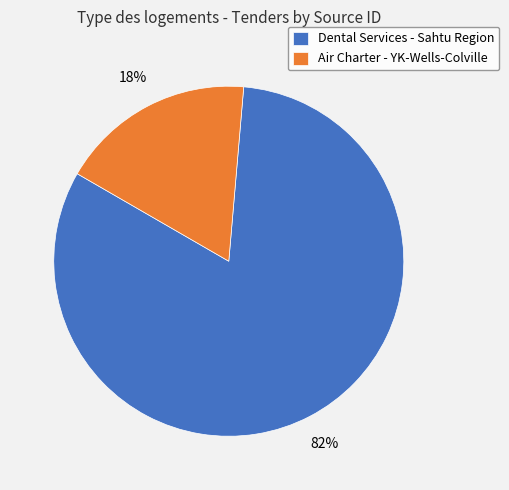

Rank the categories by value from lowest to highest.

Air Charter - YK-Wells-Colville, Dental Services - Sahtu Region